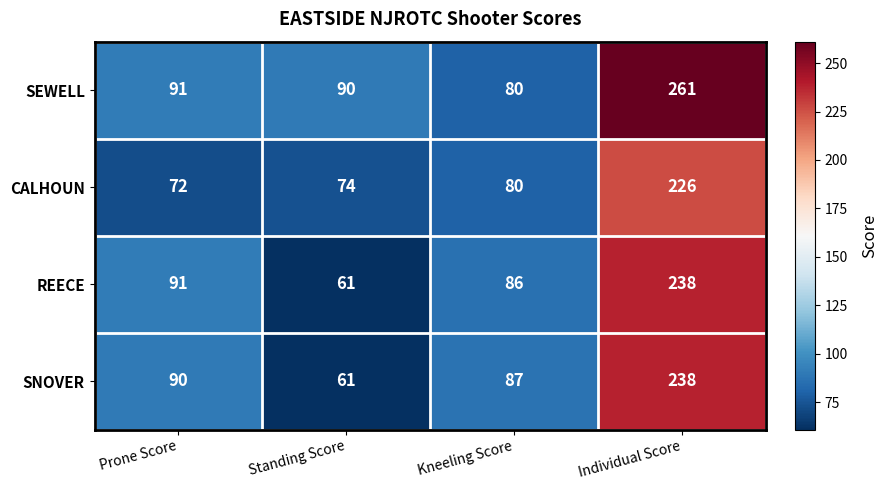

What is the minimum value shown in the chart?

61